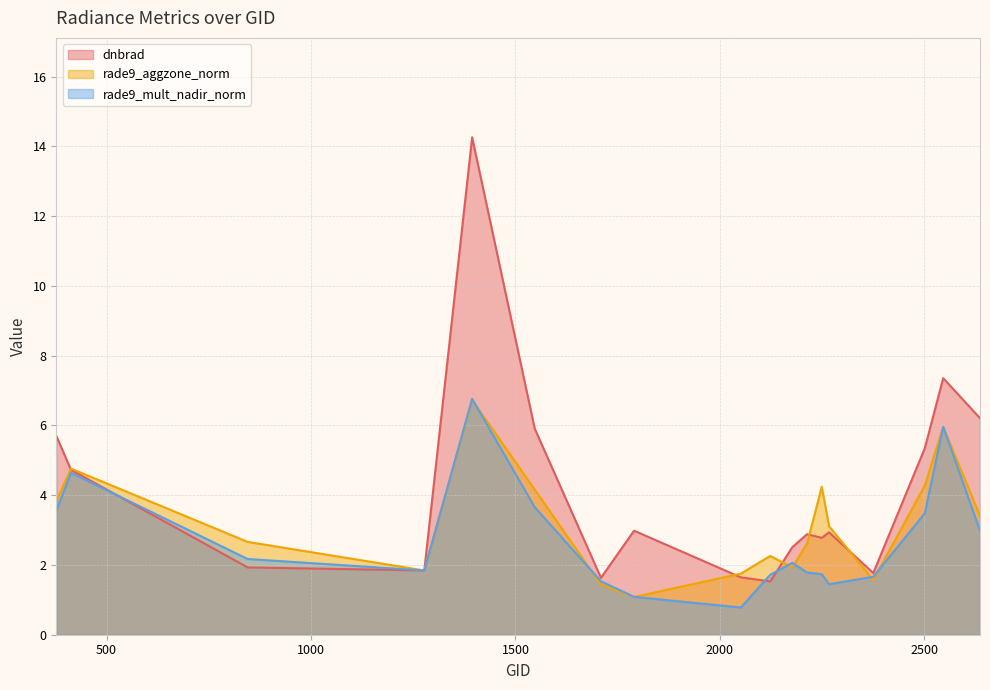

Reading left to right, transcribe all the data shown in this chart.

dnbrad: 5.7	4.7	1.9	1.8	14.3	5.9	1.6	3.0	1.6	1.5	2.5	2.9	2.8	2.9	1.8	5.3	7.4	6.2
rade9_aggzone_norm: 3.8	4.8	2.7	1.8	6.7	4.2	1.4	1.1	1.8	2.3	1.9	2.6	4.2	3.1	1.6	4.3	6.0	3.4
rade9_mult_nadir_norm: 3.6	4.6	2.2	1.8	6.8	3.7	1.5	1.1	0.8	1.7	2.1	1.8	1.7	1.4	1.7	3.5	6.0	3.0